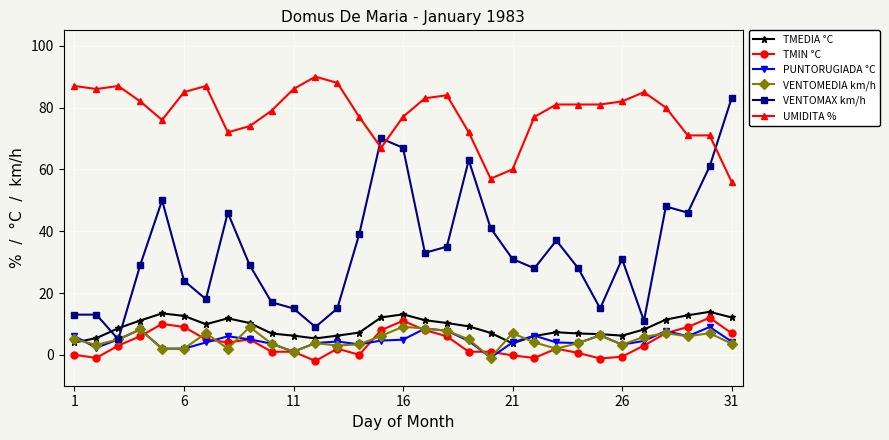

Which series has the largest total across all categories?

UMIDITA %